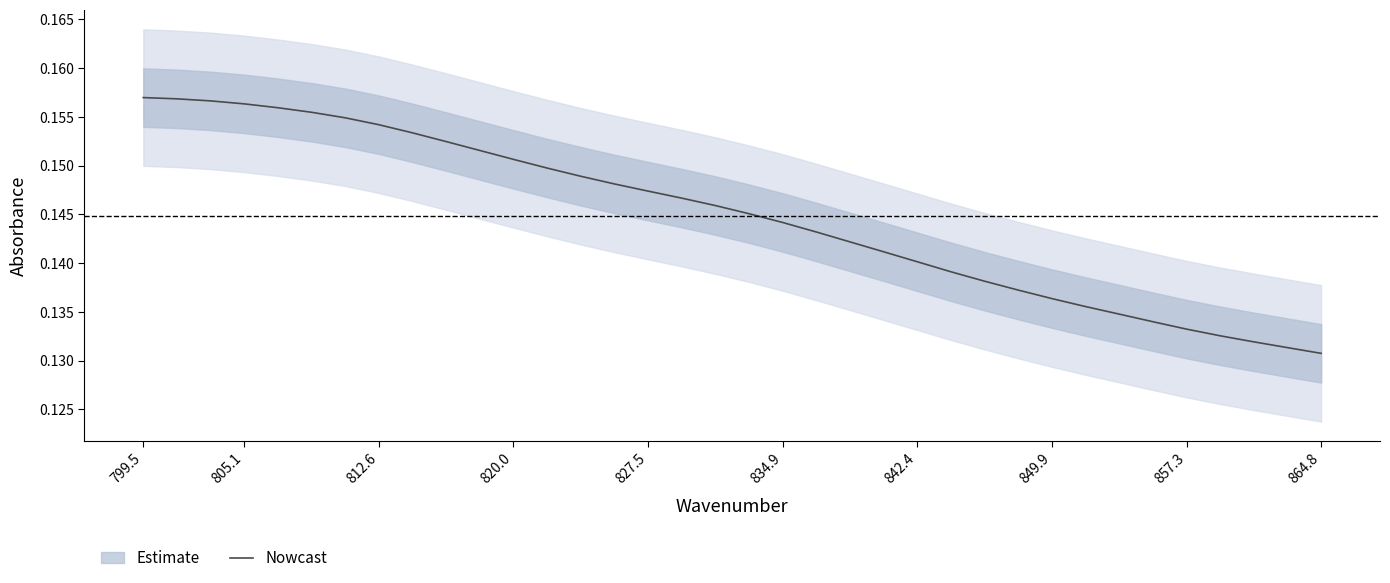

Is it true that Nowcast equals 0.3 at 820.0?

False